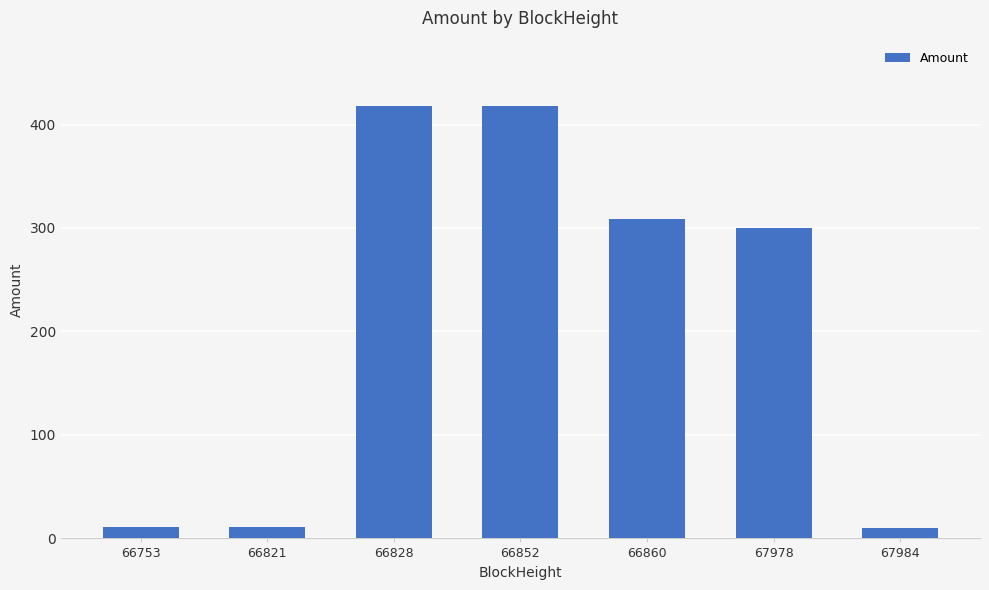

True or false: the data shows 610.7 at 66852.

False